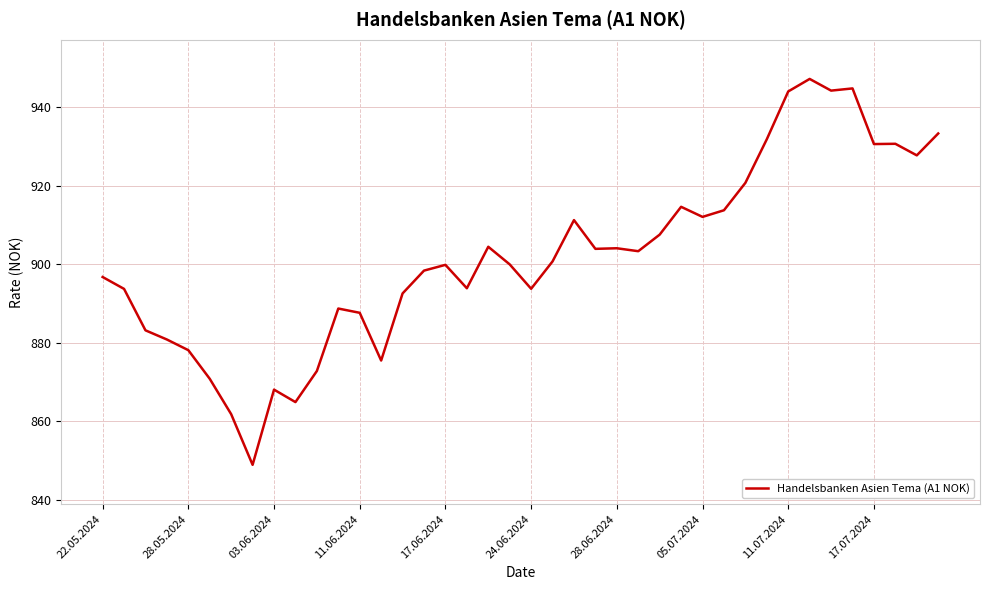

What is the greatest value displayed?

947.3